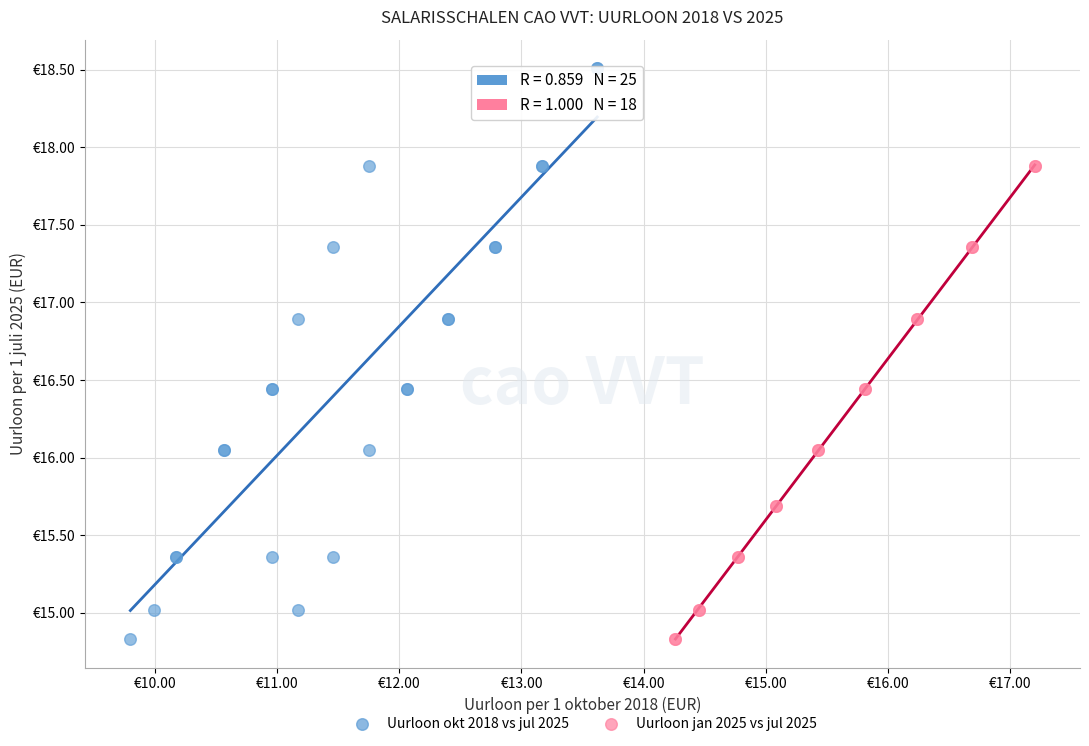

What are all the series names shown in the legend?

Uurloon okt 2018 vs jul 2025, Uurloon jan 2025 vs jul 2025